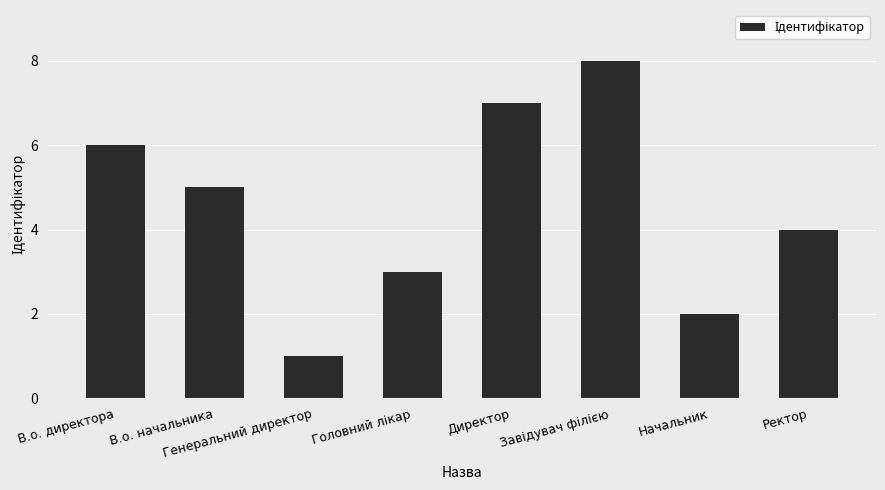

Where does the data first go above 5?

В.о. директора